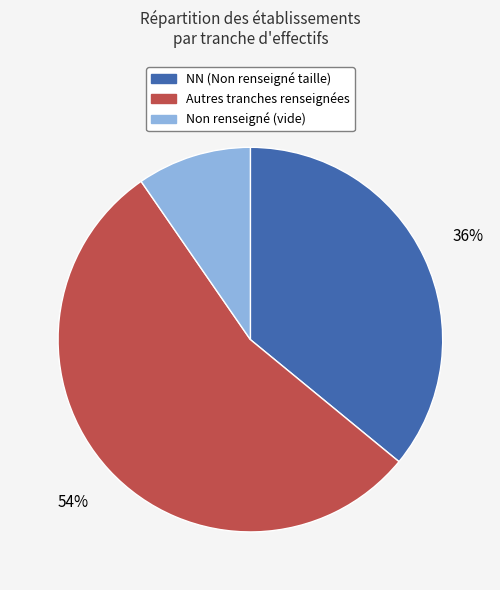

Is there any slice that represents more than half of the pie?

Yes